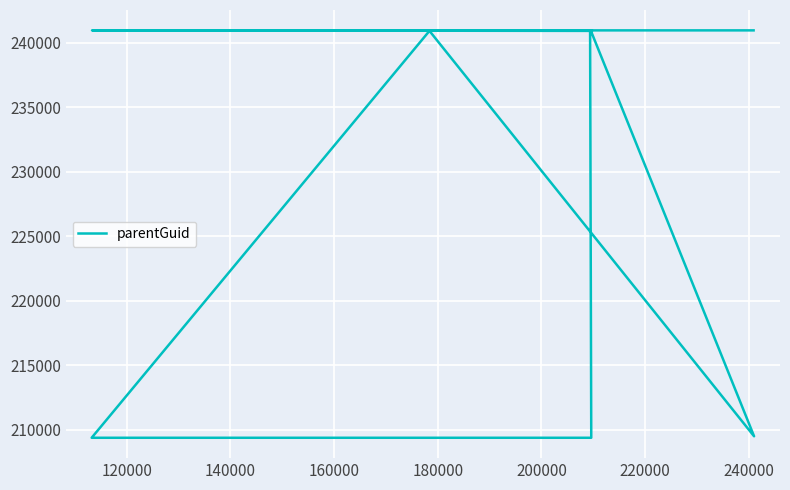

How many data points are less than 240938?

3